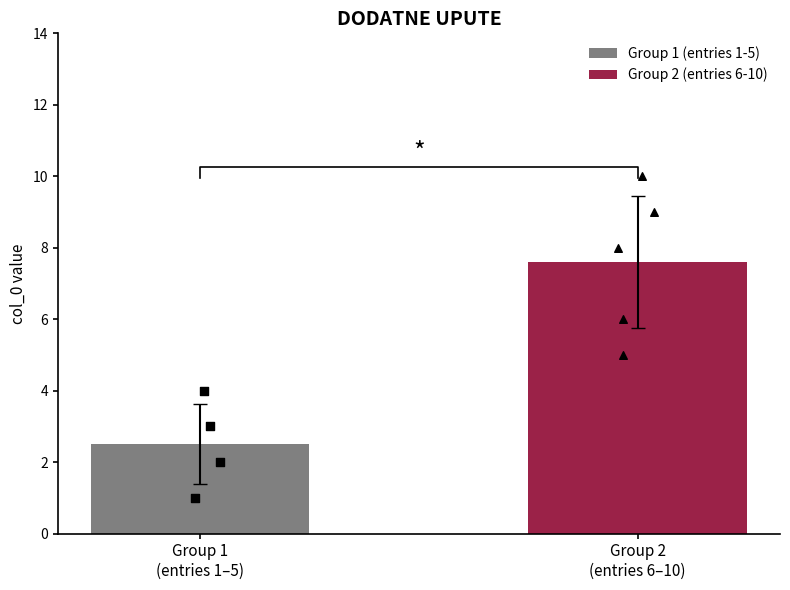

What is the change in value from 1 to 10?

+9